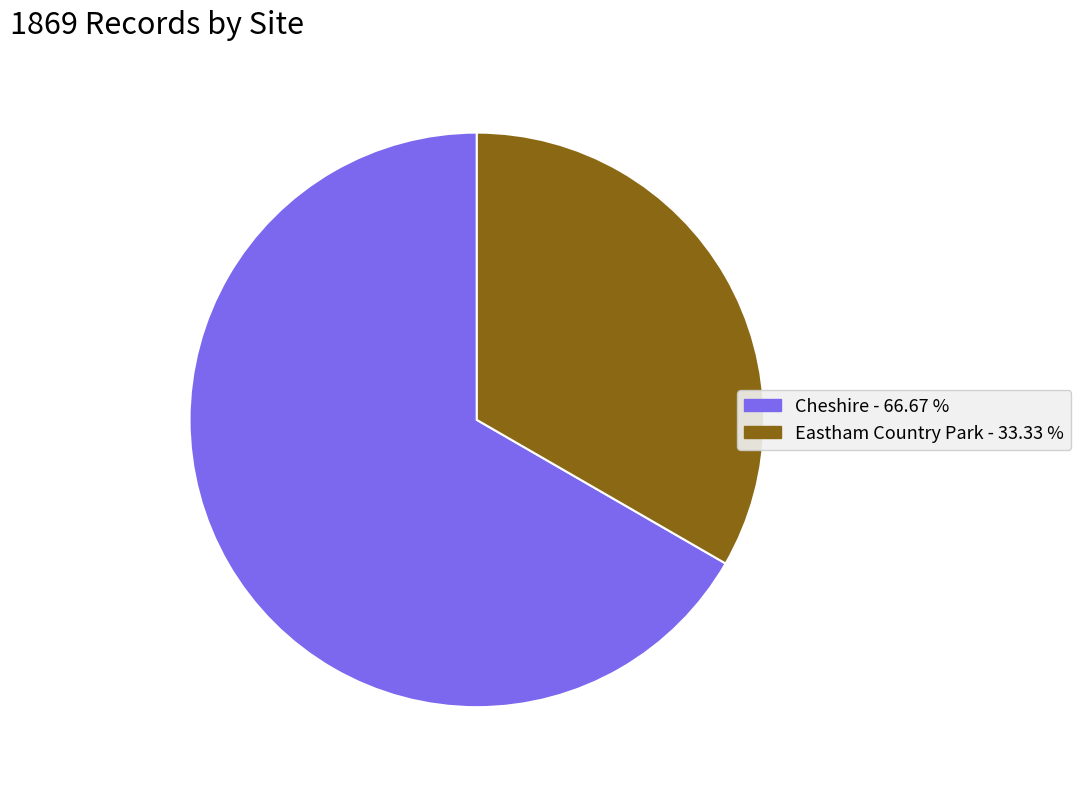

Do Eastham Country Park and Cheshire together represent more than half of the pie?

Yes